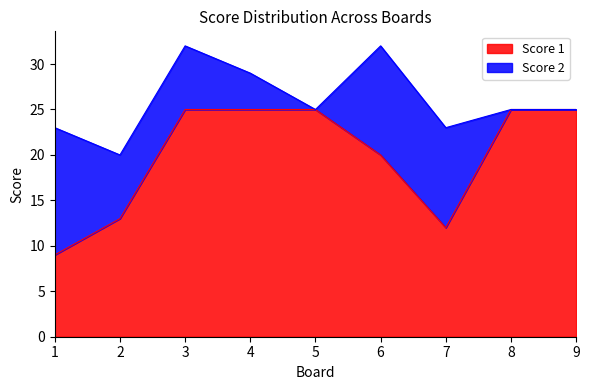

Rank the categories by value from highest to lowest.

3, 4, 5, 8, 9, 6, 2, 7, 1